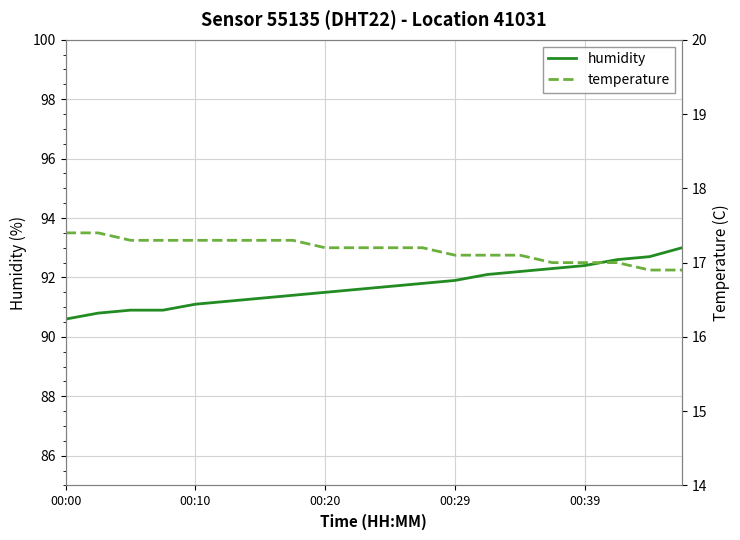

What is the maximum value shown in the chart?

93.0